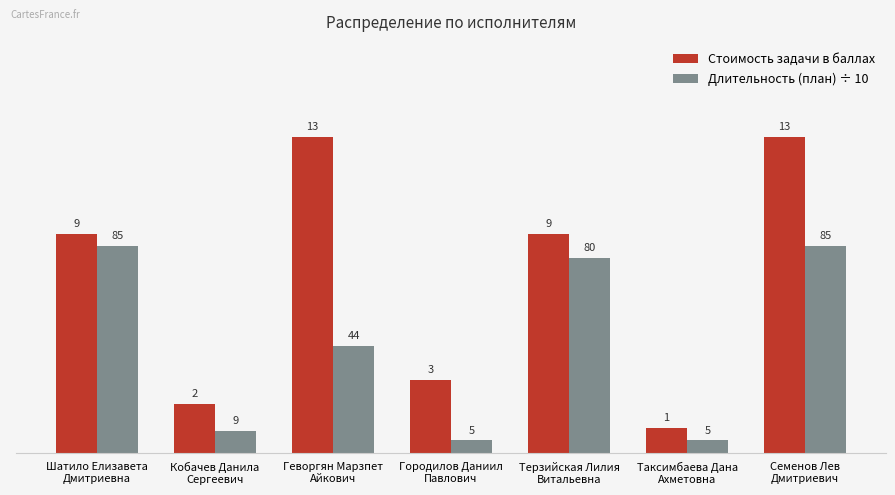

Rank the series by their maximum value, from highest to lowest.

Стоимость задачи в баллах, Длительность (план) ÷ 10